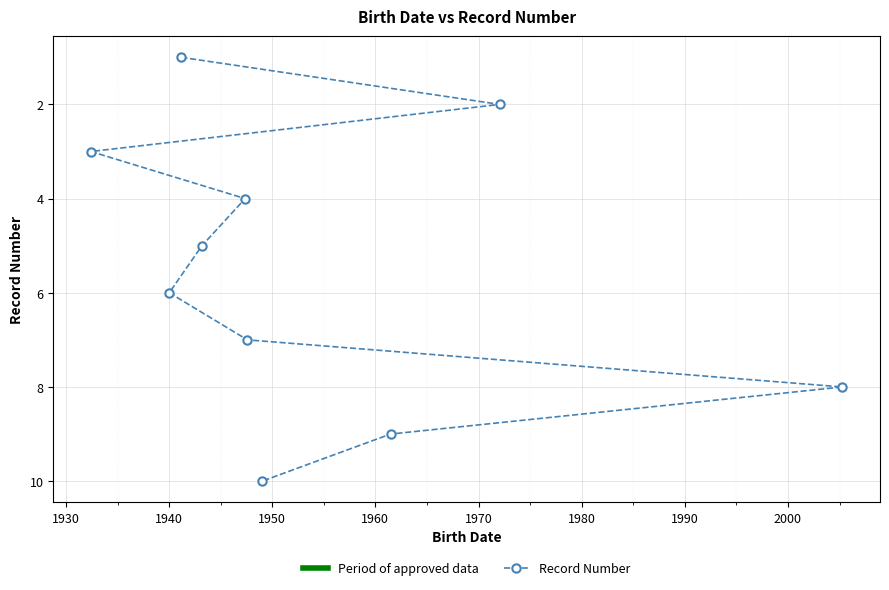

What is the sum of all values?

55